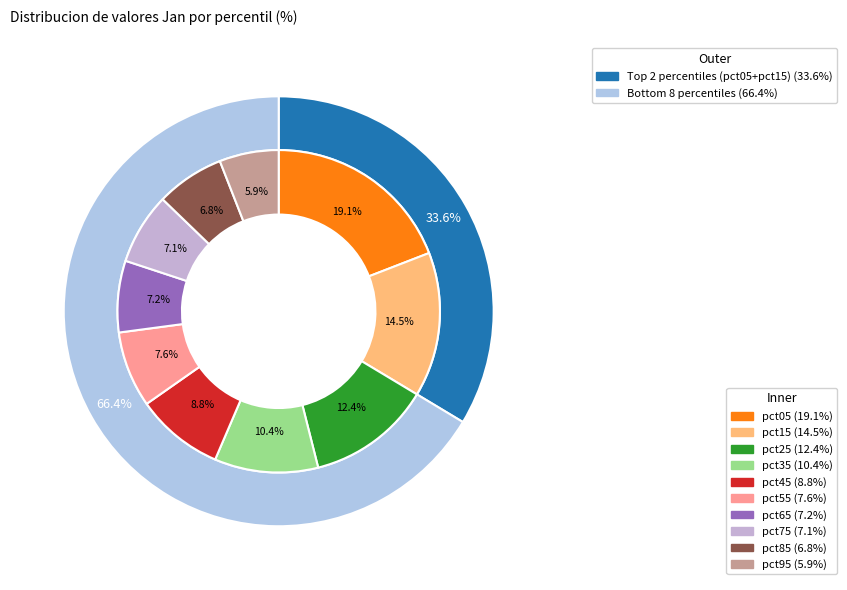

Does any single category account for the majority?

No